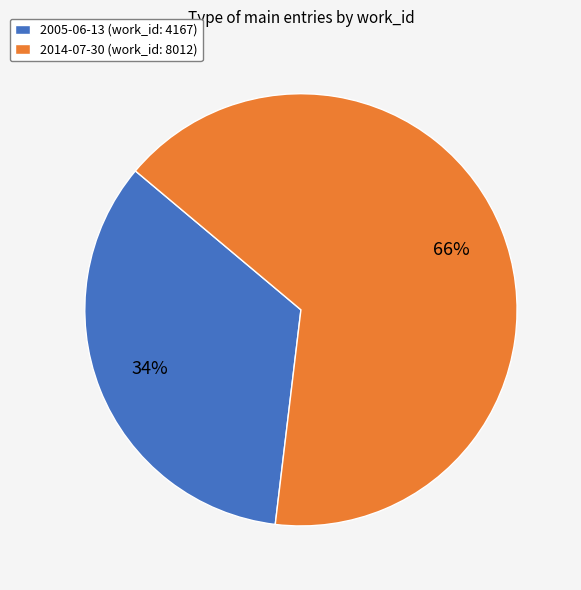

Is there any slice that represents more than half of the pie?

Yes